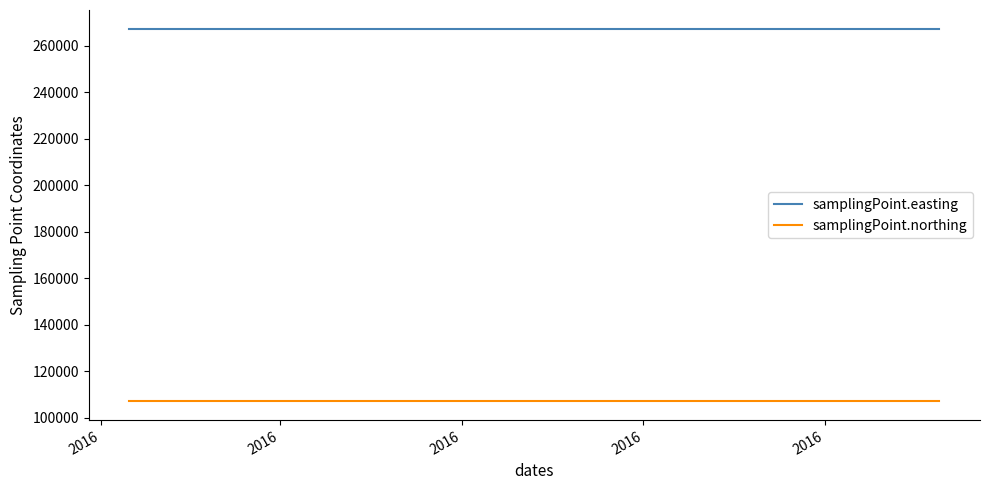

True or false: samplingPoint.easting and samplingPoint.northing intersect in this chart.

False